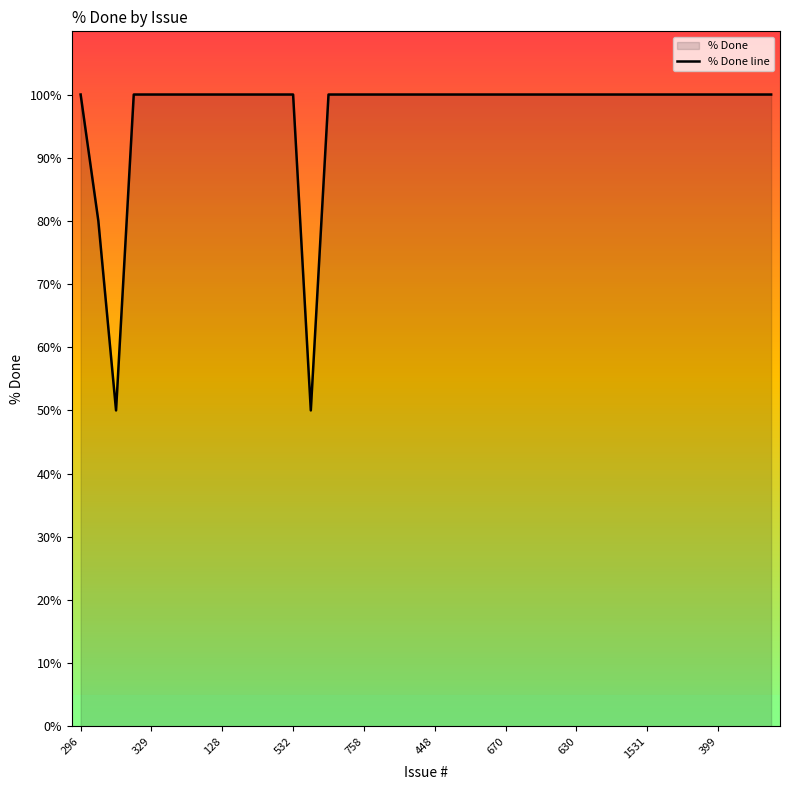

What is the smallest value displayed?

50